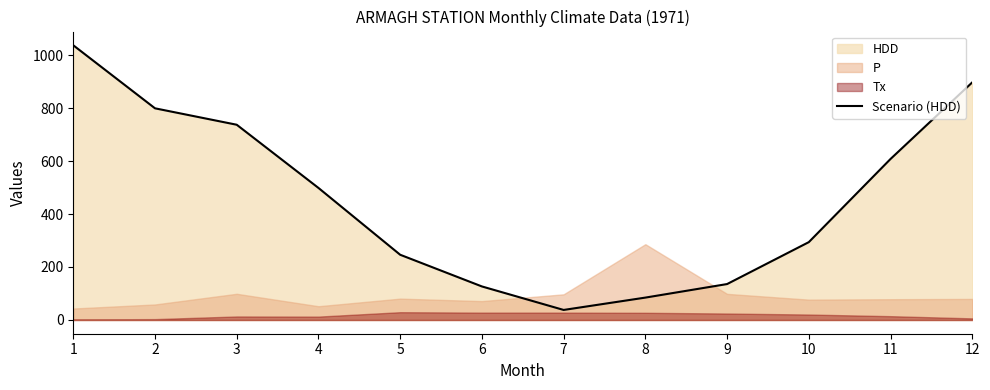

How many interior local valleys (lower than both neighbors) does the data have?

1